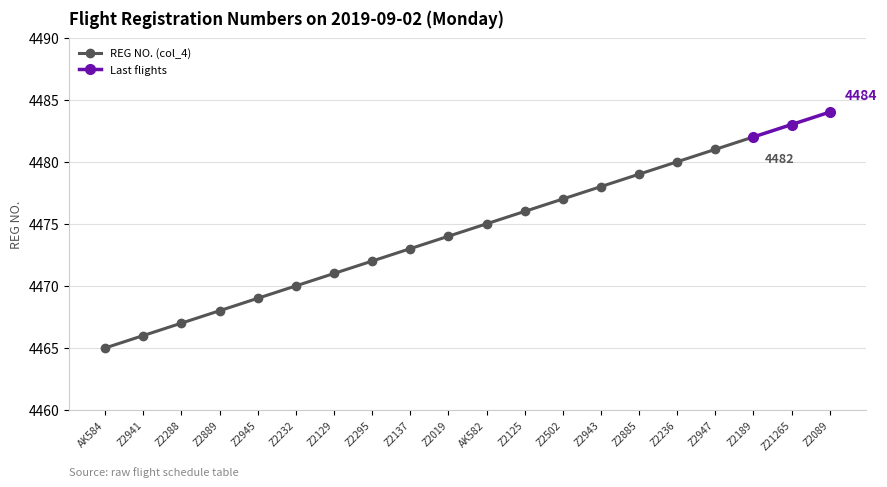

Reading left to right, what are all the values shown in this chart?

AK584=4465	Z2941=4466	Z2288=4467	Z2889=4468	Z2945=4469	Z2232=4470	Z2129=4471	Z2295=4472	Z2137=4473	Z2019=4474	AK582=4475	Z2125=4476	Z2502=4477	Z2943=4478	Z2885=4479	Z2236=4480	Z2947=4481	Z2189=4482	Z21265=4483	Z2089=4484